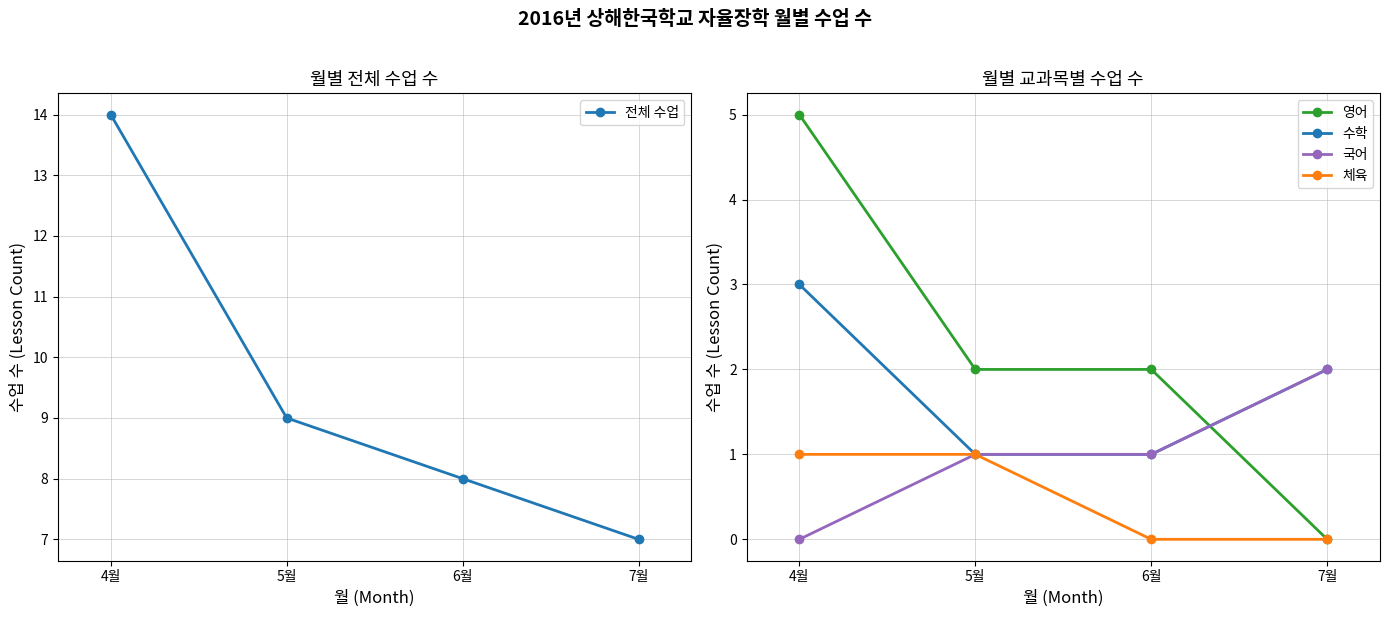

Which category has the highest value across all series?

4월